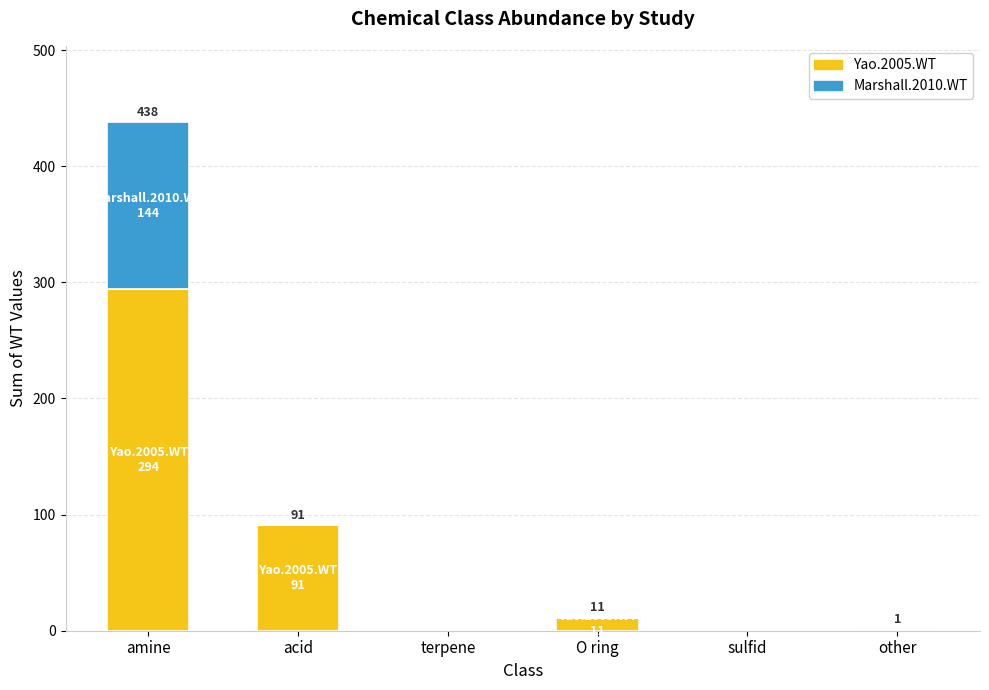

How many series are shown in this chart?

2